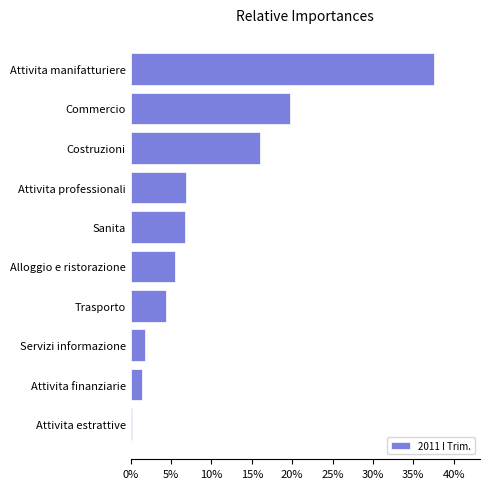

What is the greatest value displayed?

37.6